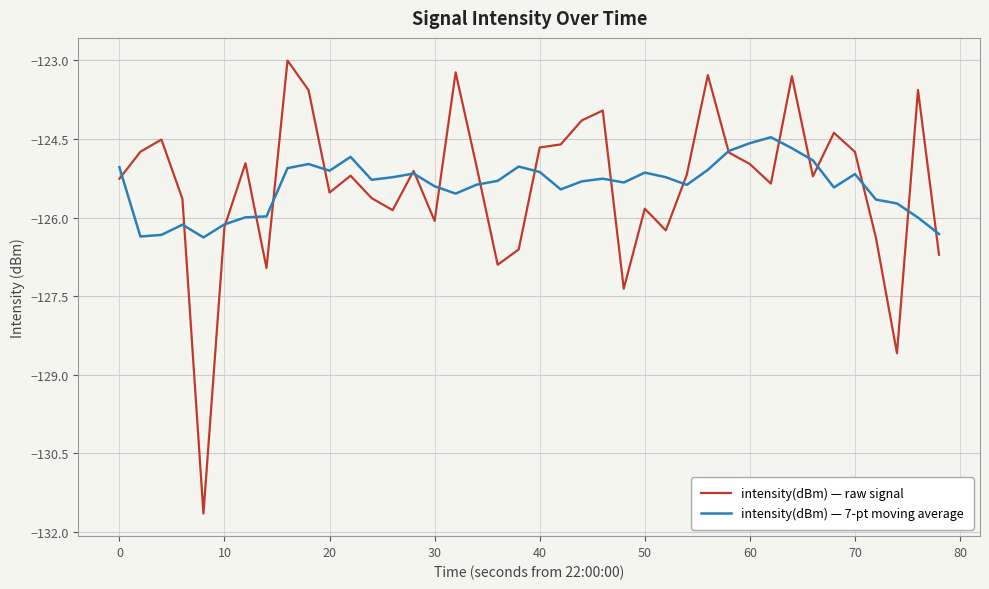

List the series in order of their peak value, highest first.

intensity(dBm) — raw signal, intensity(dBm) — 7-pt moving average